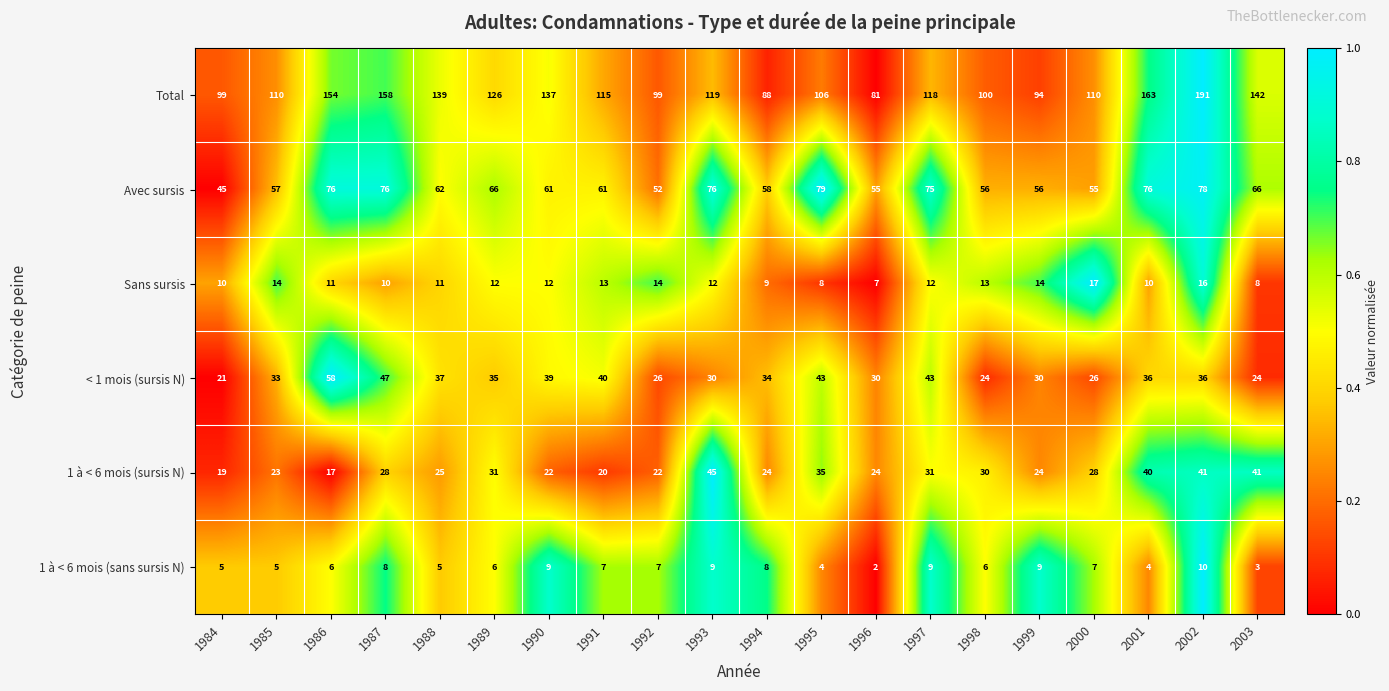

True or false: Avec sursis has a value of 81 at 1984.

False